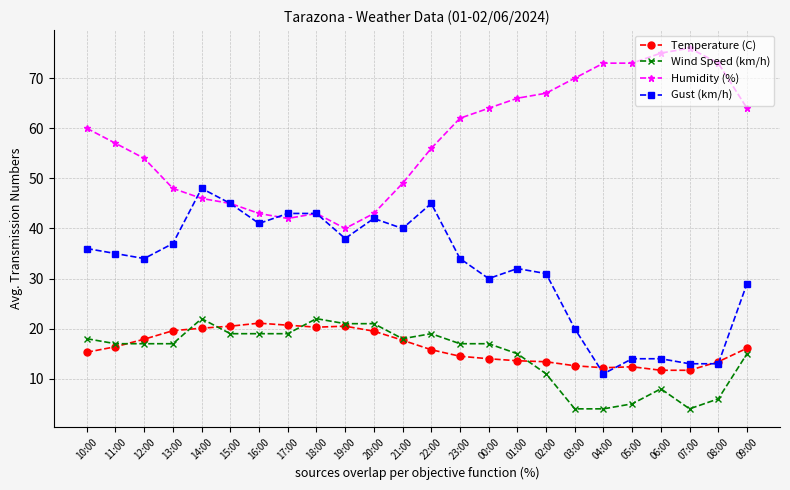

Between 16:00 and 02:00, which series saw the biggest shift?

Humidity (%)